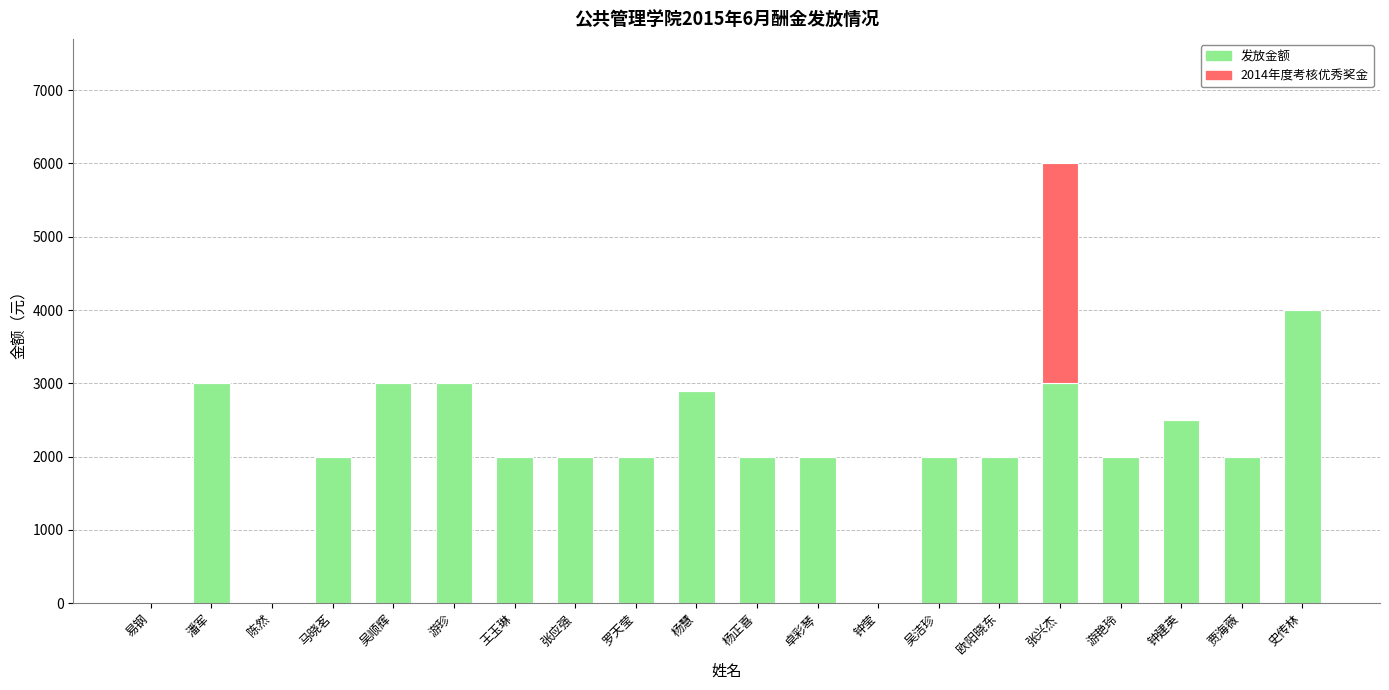

Which category has the highest value in the 发放金额 series?

史传林